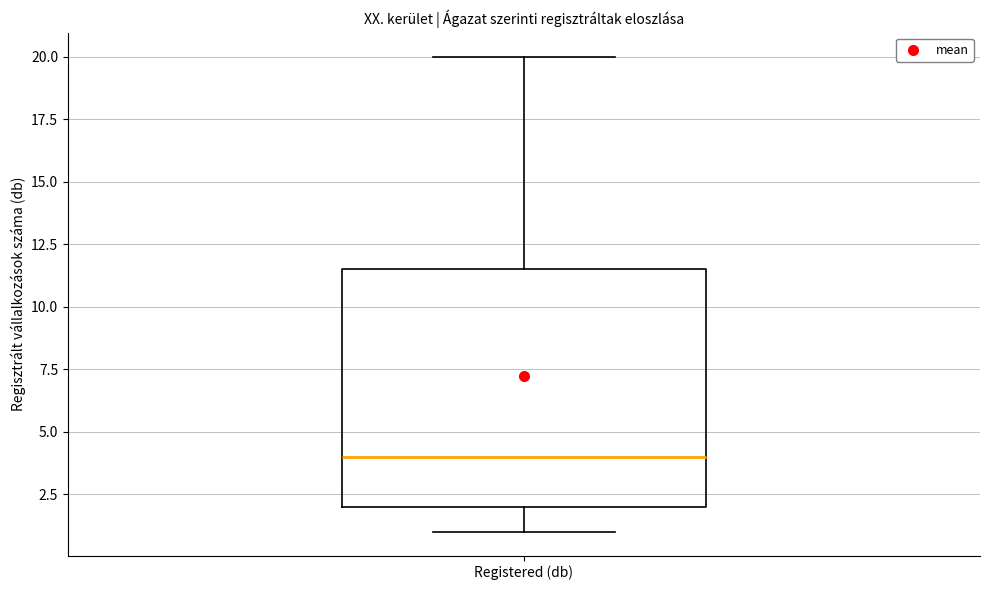

Where is the lower edge of the box for Registered (db) on the y-axis? The values are not printed on the chart, so give them approximately, as read against the axis.

2.0